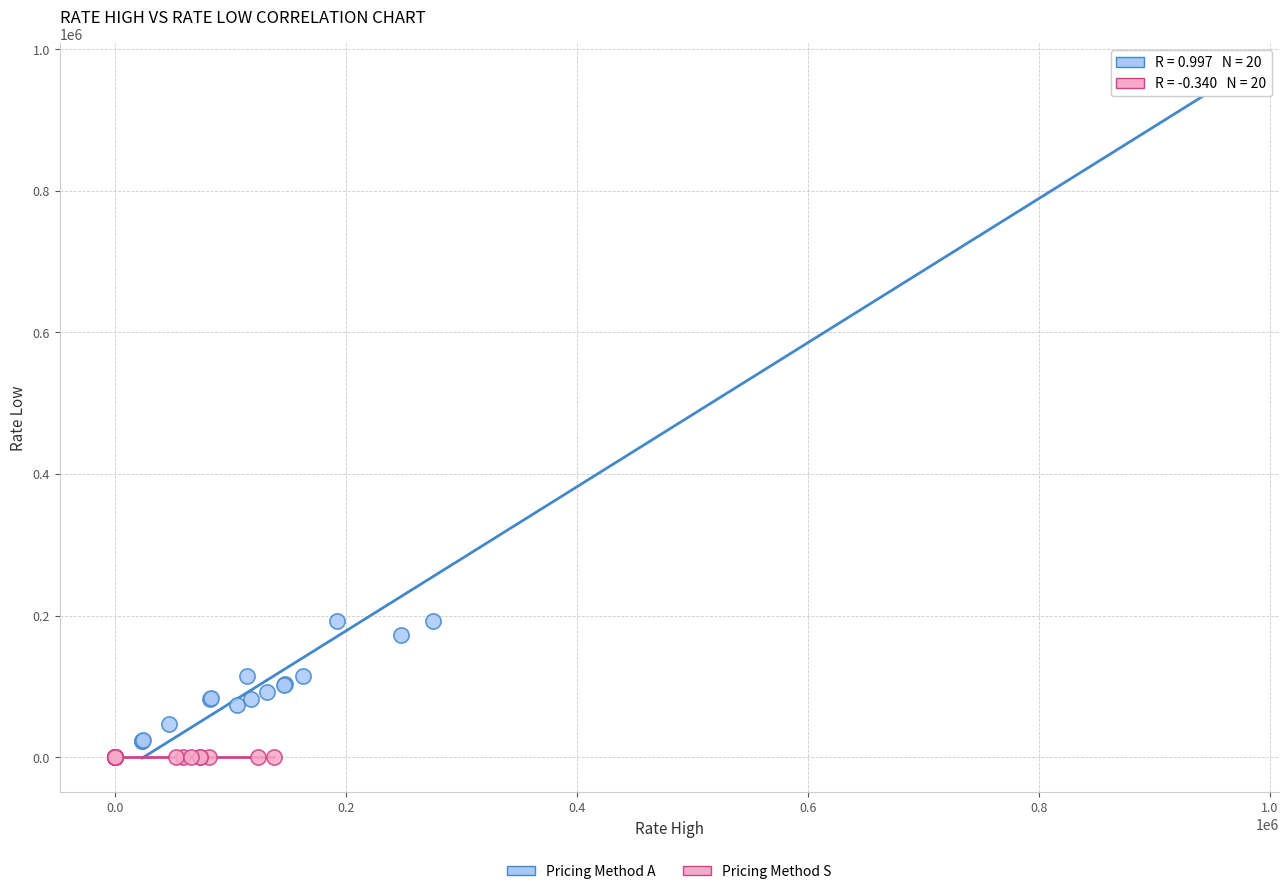

Which series has the widest spread of Y values?

Pricing Method A